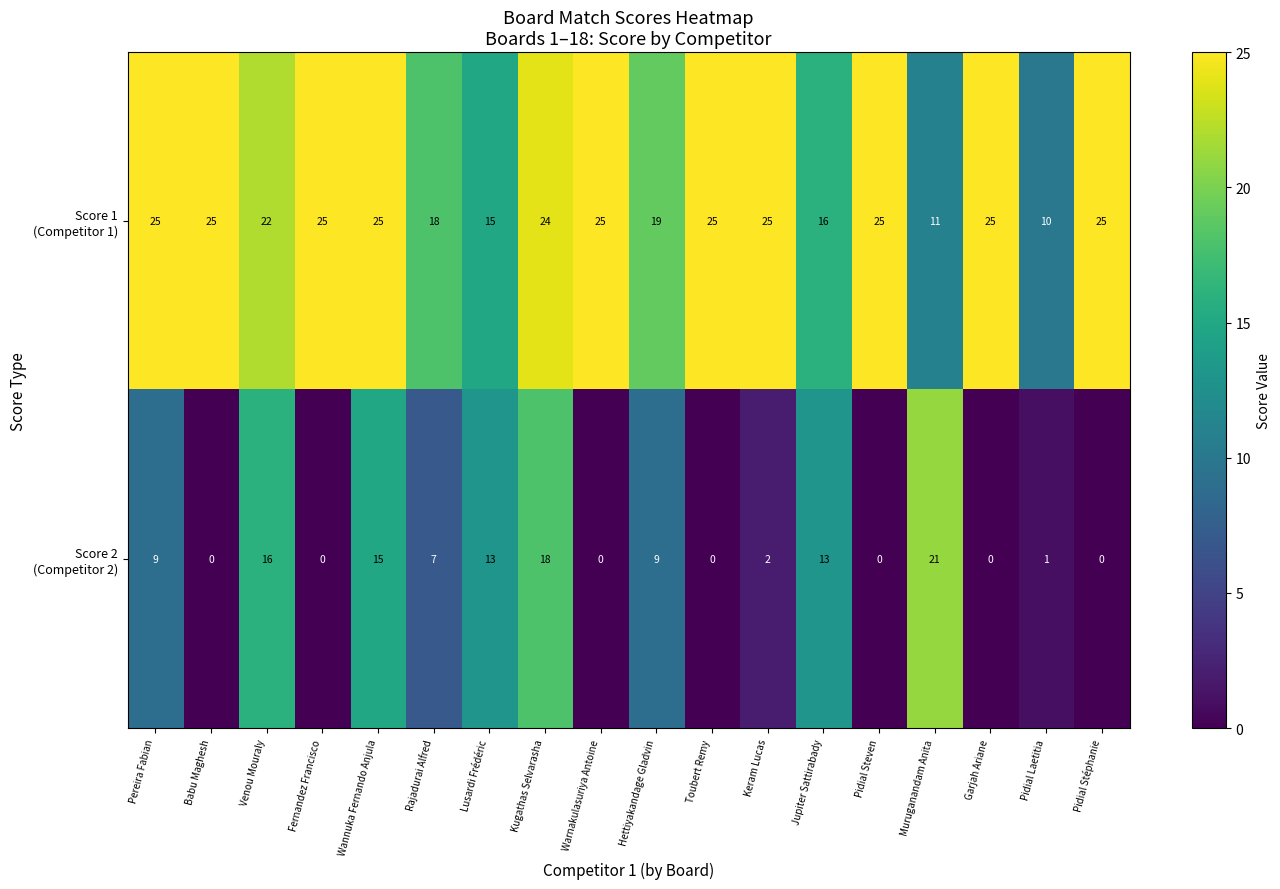

What is the spread (max minus min) of values at Muruganandam Anita?

10